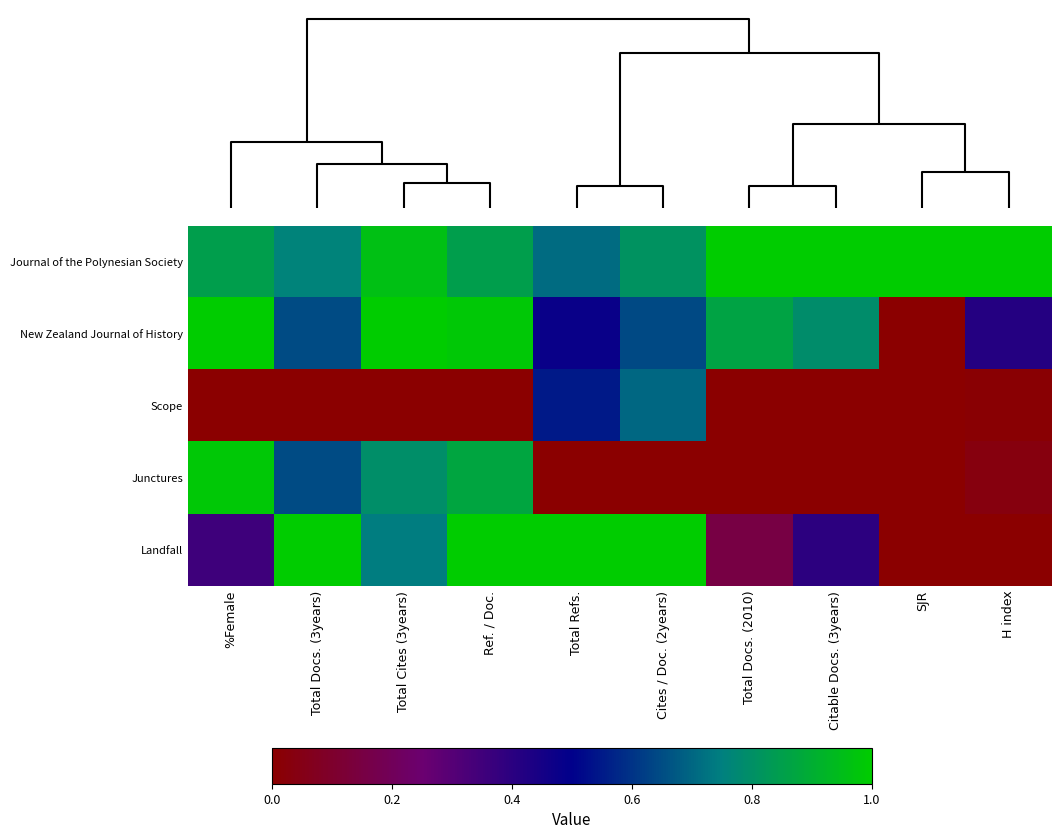

Reading left to right, transcribe all the data shown in this chart.

Journal of the Polynesian Society: %Female=0.8	Total Docs. (3years)=0.8	Total Cites (3years)=1.0	Ref. / Doc.=0.8	Total Refs.=0.7	Cites / Doc. (2years)=0.8	Total Docs. (2010)=1.0	Citable Docs. (3years)=1.0	SJR=1.0	H index=1.0
New Zealand Journal of History: %Female=1.0	Total Docs. (3years)=0.6	Total Cites (3years)=1.0	Ref. / Doc.=1.0	Total Refs.=0.5	Cites / Doc. (2years)=0.6	Total Docs. (2010)=0.9	Citable Docs. (3years)=0.8	SJR=0.0	H index=0.4
Scope: %Female=0.0	Total Docs. (3years)=0.0	Total Cites (3years)=0.0	Ref. / Doc.=0.0	Total Refs.=0.5	Cites / Doc. (2years)=0.7	Total Docs. (2010)=0.0	Citable Docs. (3years)=0.0	SJR=0.0	H index=0.0
Junctures: %Female=1.0	Total Docs. (3years)=0.6	Total Cites (3years)=0.8	Ref. / Doc.=0.9	Total Refs.=0.0	Cites / Doc. (2years)=0.0	Total Docs. (2010)=0.0	Citable Docs. (3years)=0.0	SJR=0.0	H index=0.0
Landfall: %Female=0.4	Total Docs. (3years)=1.0	Total Cites (3years)=0.7	Ref. / Doc.=1.0	Total Refs.=1.0	Cites / Doc. (2years)=1.0	Total Docs. (2010)=0.2	Citable Docs. (3years)=0.4	SJR=0.0	H index=0.0